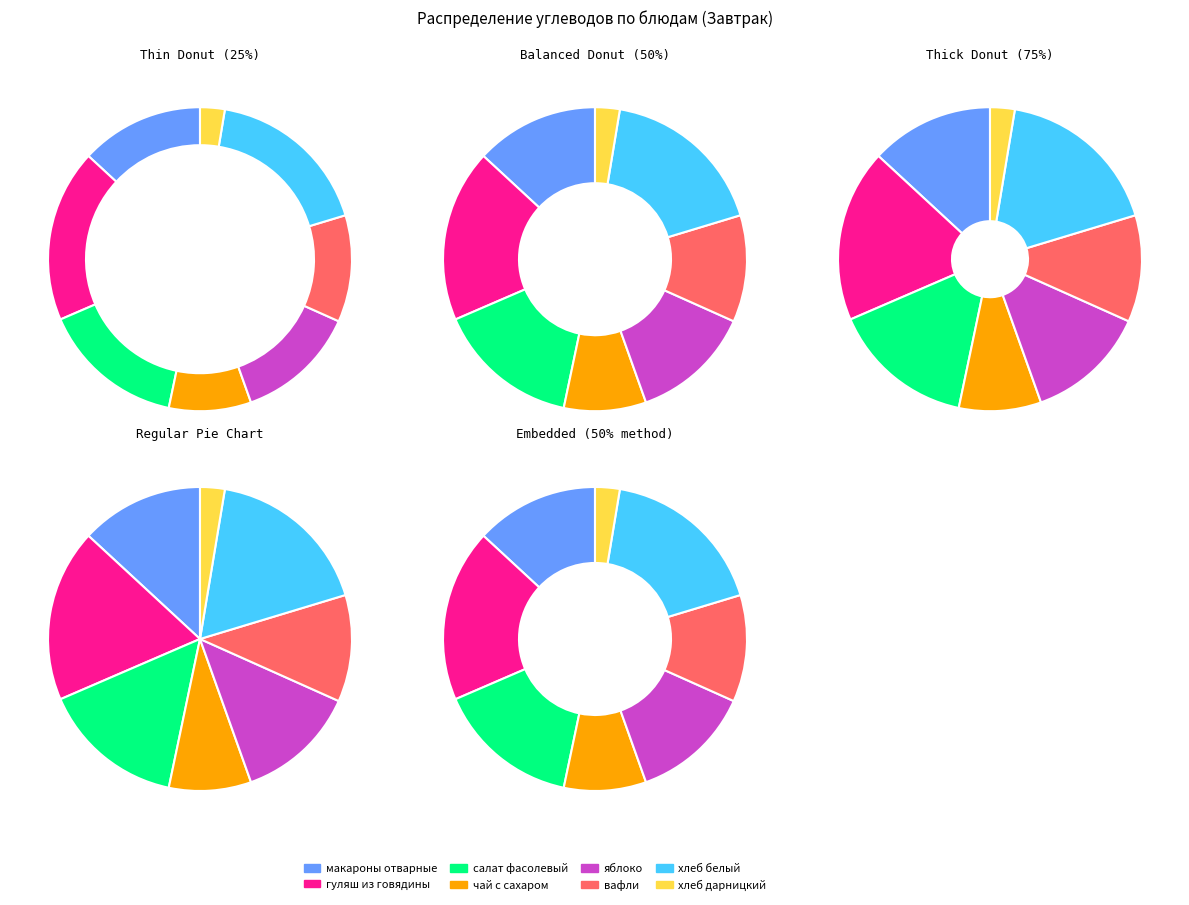

What is the change in value from гуляш из говядины to салат фасолевый?

-3.6